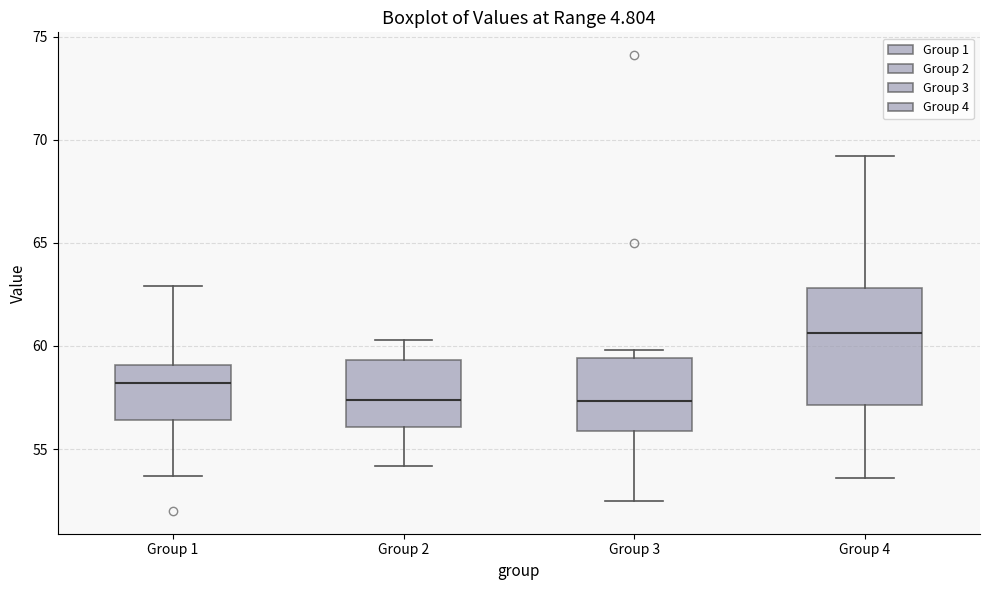

Where does the upper whisker of the box for Group 1 end on the y-axis? The values are not printed on the chart, so give them approximately, as read against the axis.

63.0